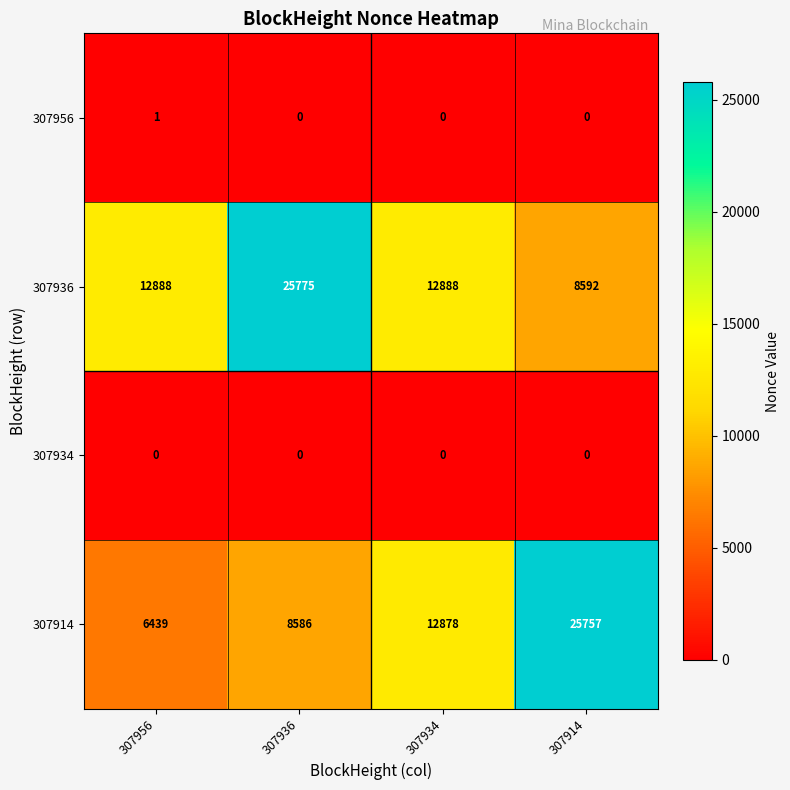

Which category has the highest value across all series?

307936